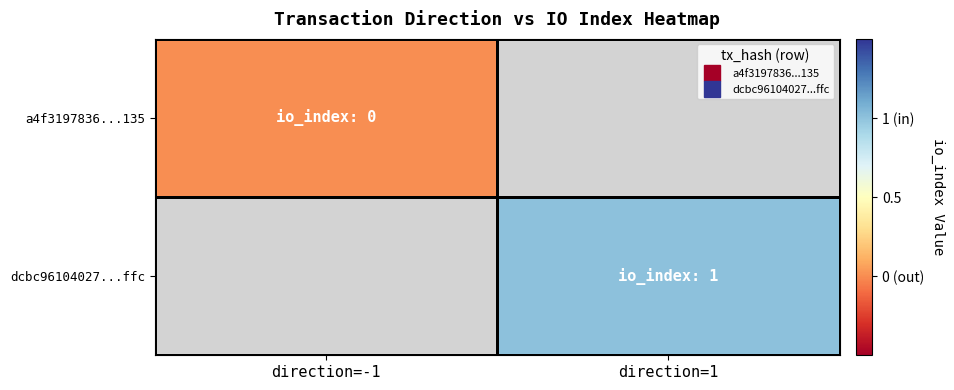

How many data points does each series have?

2